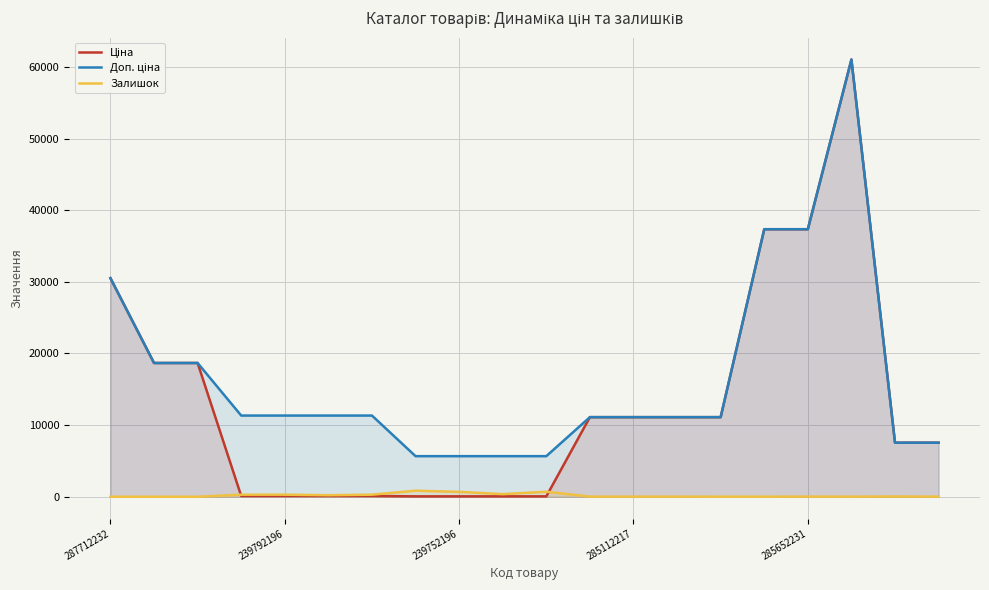

What are all the series names shown in the legend?

Ціна, Доп. ціна, Залишок